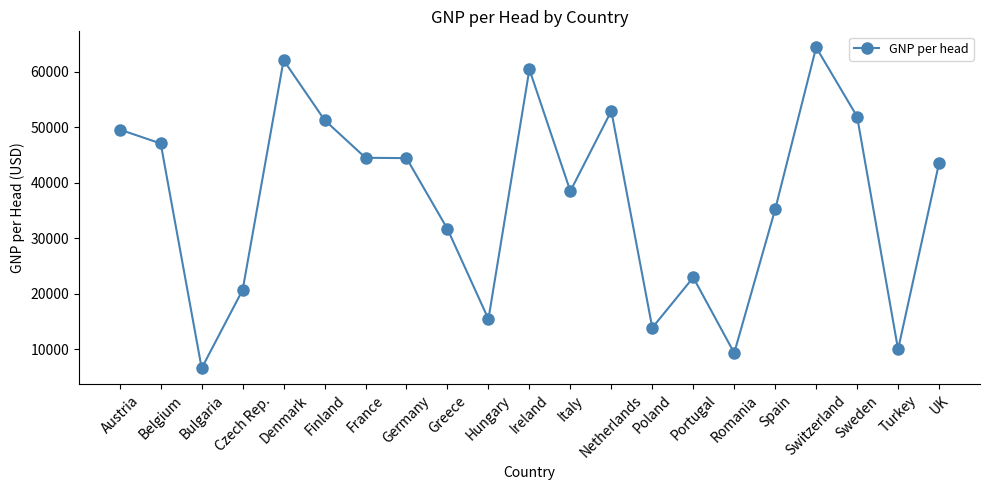

What is the minimum value shown in the chart?

6550